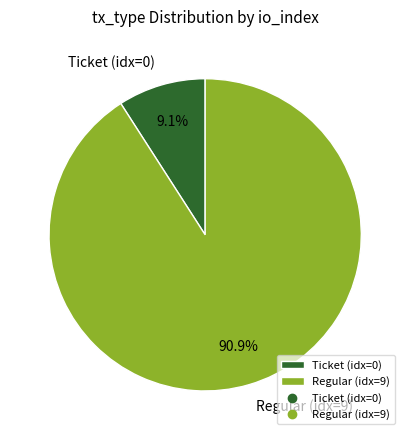

Count the number of slices in the pie.

2